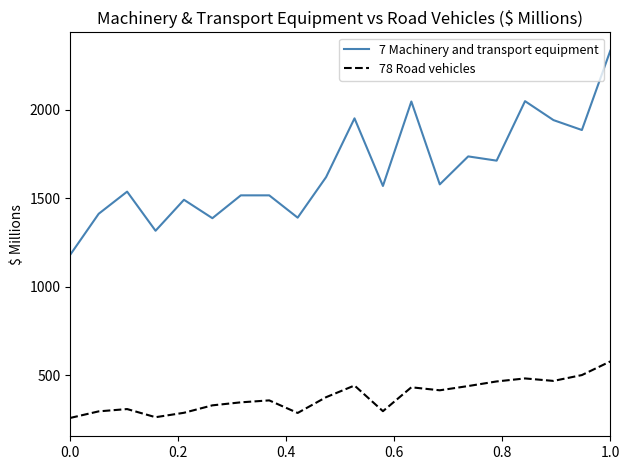

What is the minimum value shown in the chart?

259